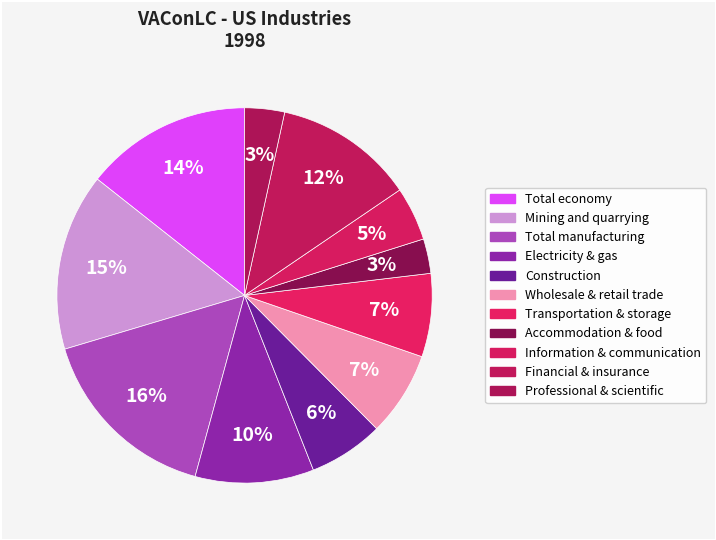

To the nearest percent, what portion does Professional & scientific represent?

3%